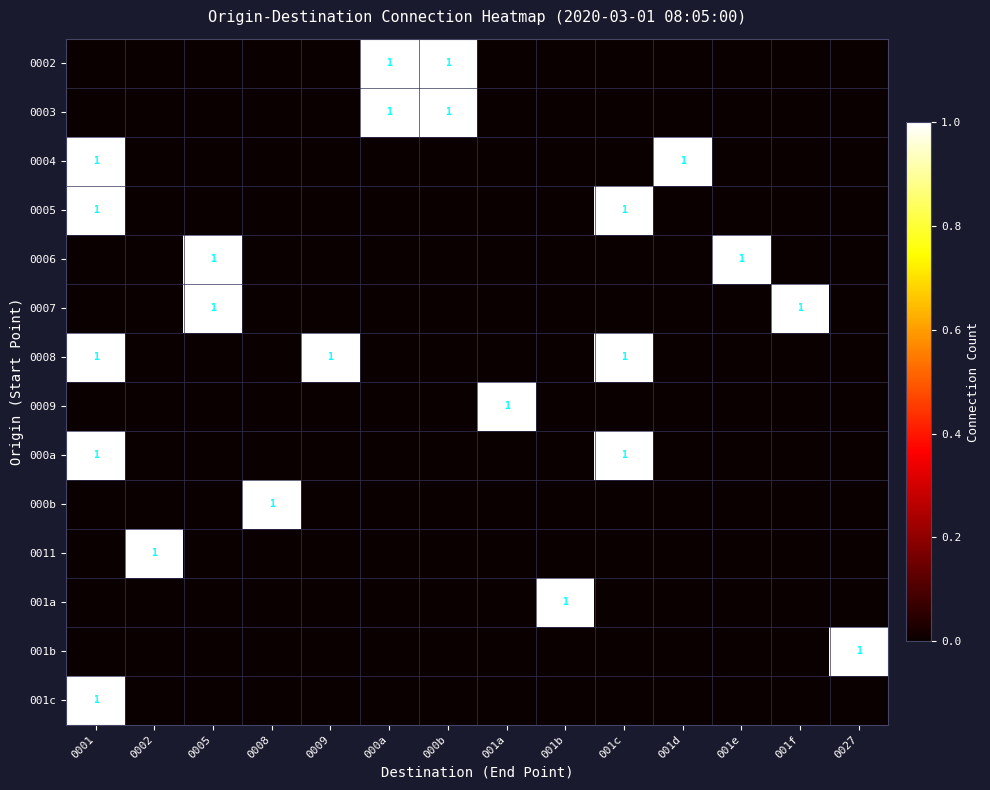

Between 001e and 0005, which is larger?

001e